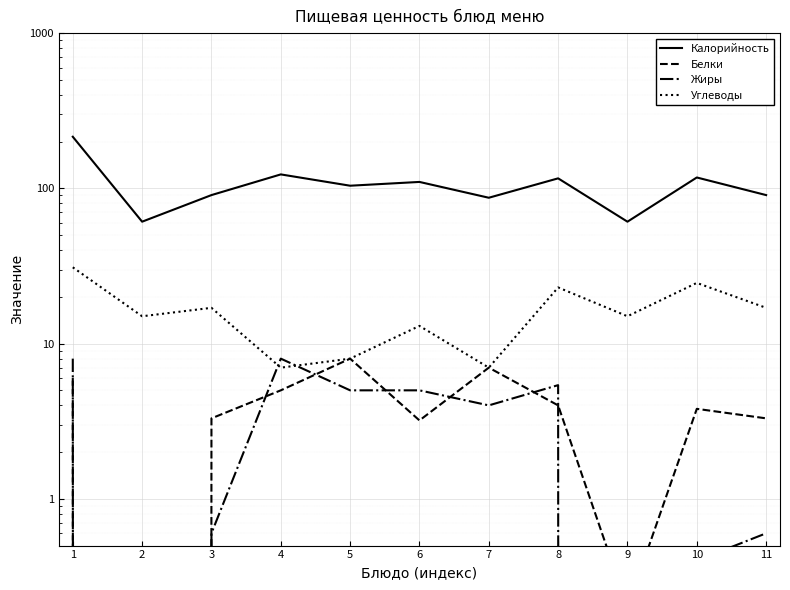

At which category is the sum across all series the highest?

1